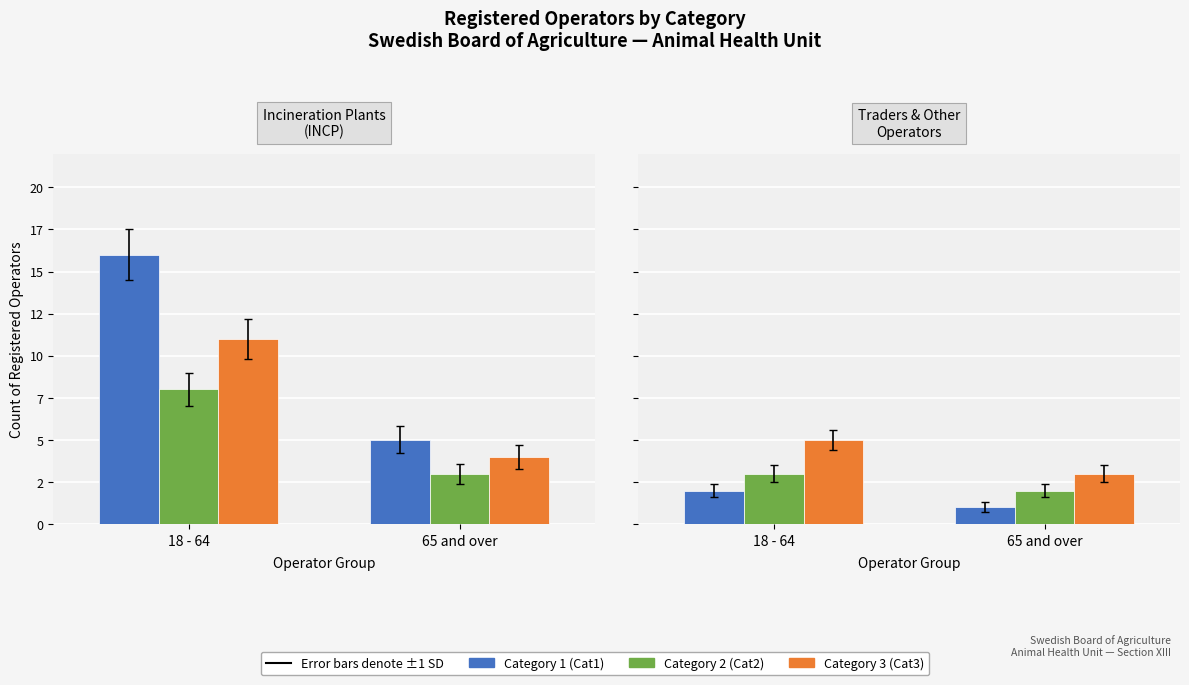

What is the smallest value displayed?

1